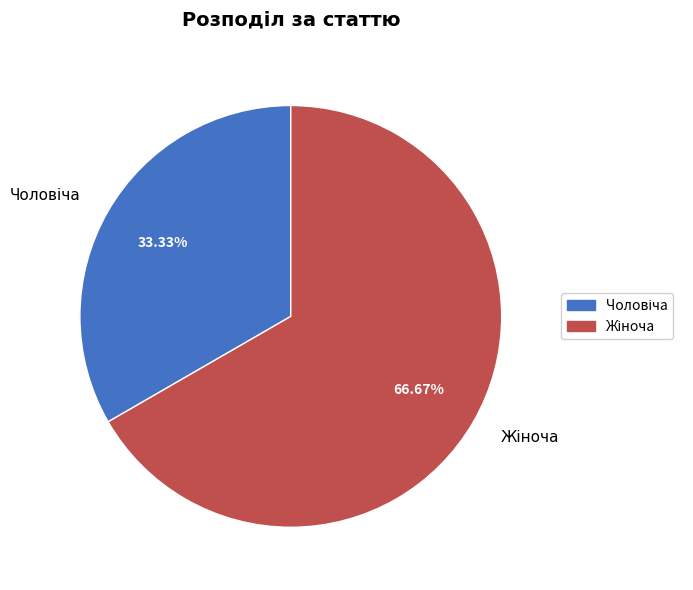

Does any single category account for the majority?

Yes